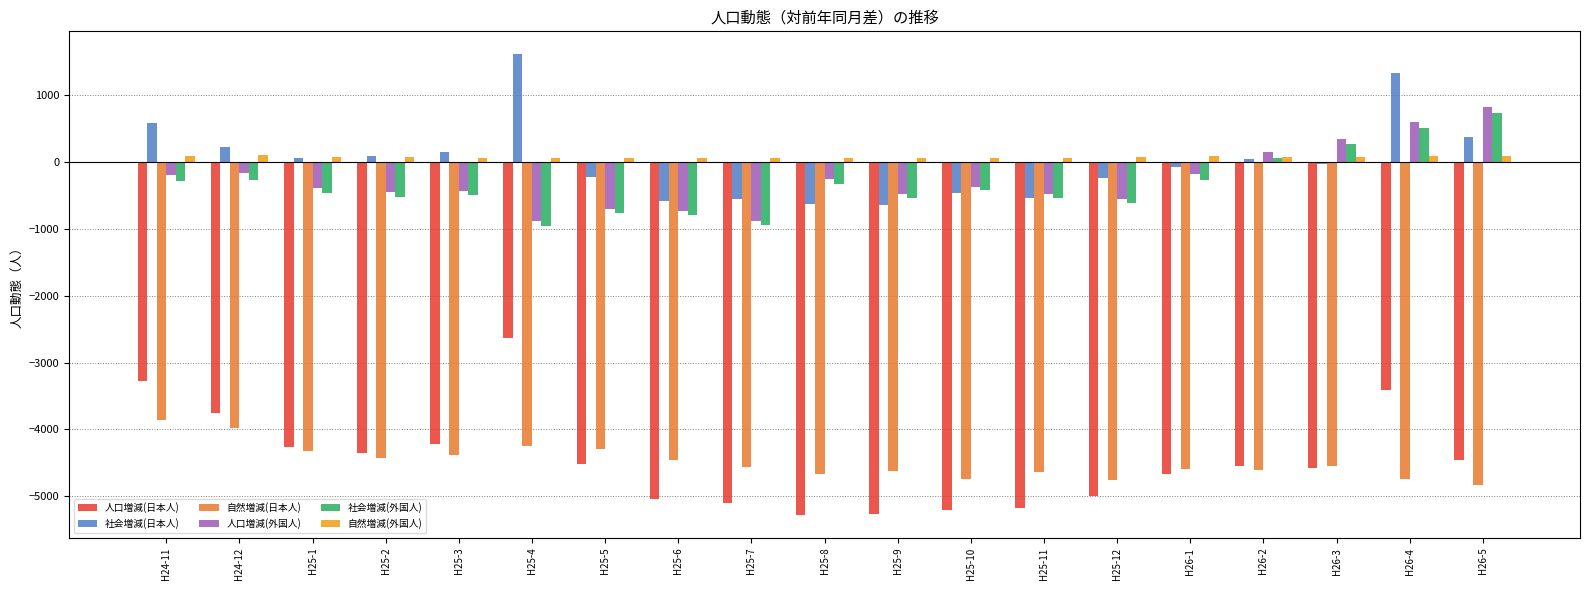

True or false: 社会増減(日本人) has a value of 1614 at H25-4.

True